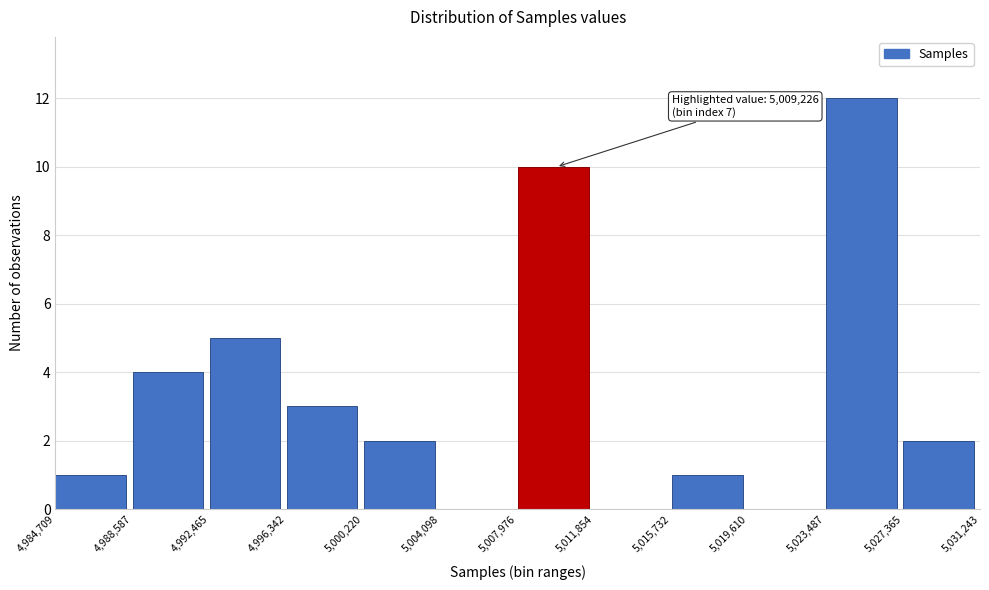

Over which range of the x-axis is the bar tallest?

5,023,487 to 5,027,365